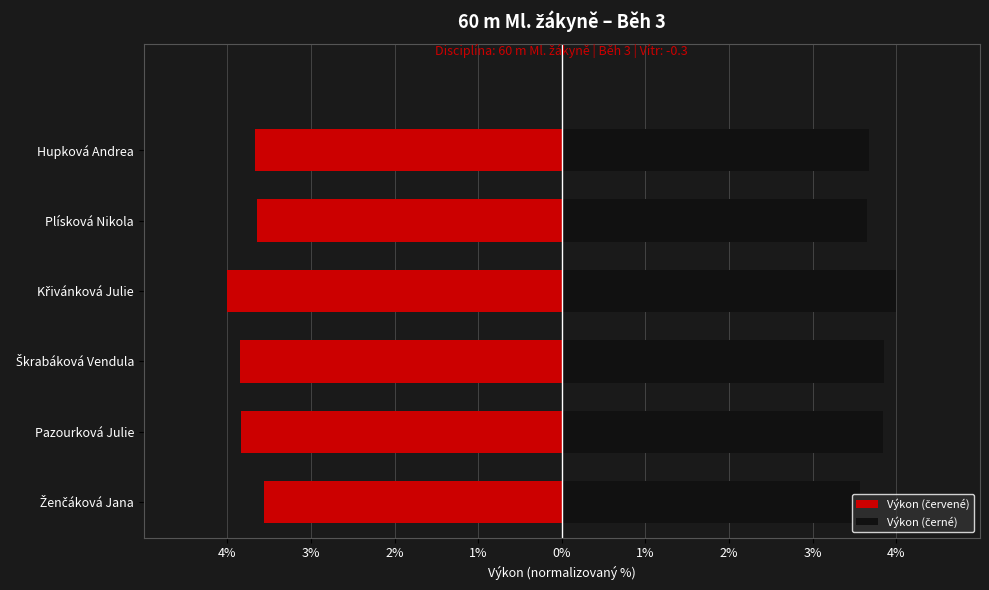

Read the Výkon (černé) value at Ženčáková Jana.

3.6